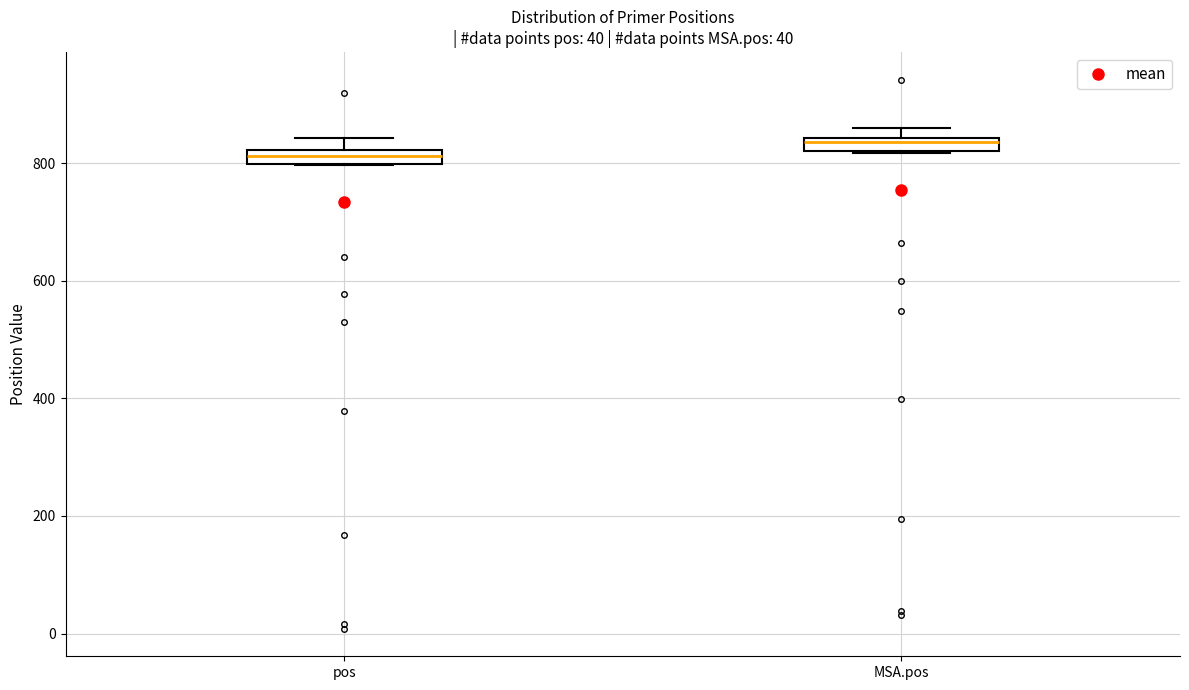

Which box has the highest median line?

MSA.pos